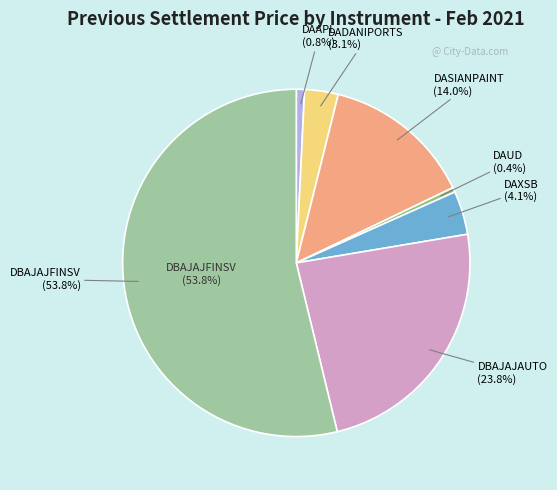

What portion of the pie excludes DAUD?

99.6%